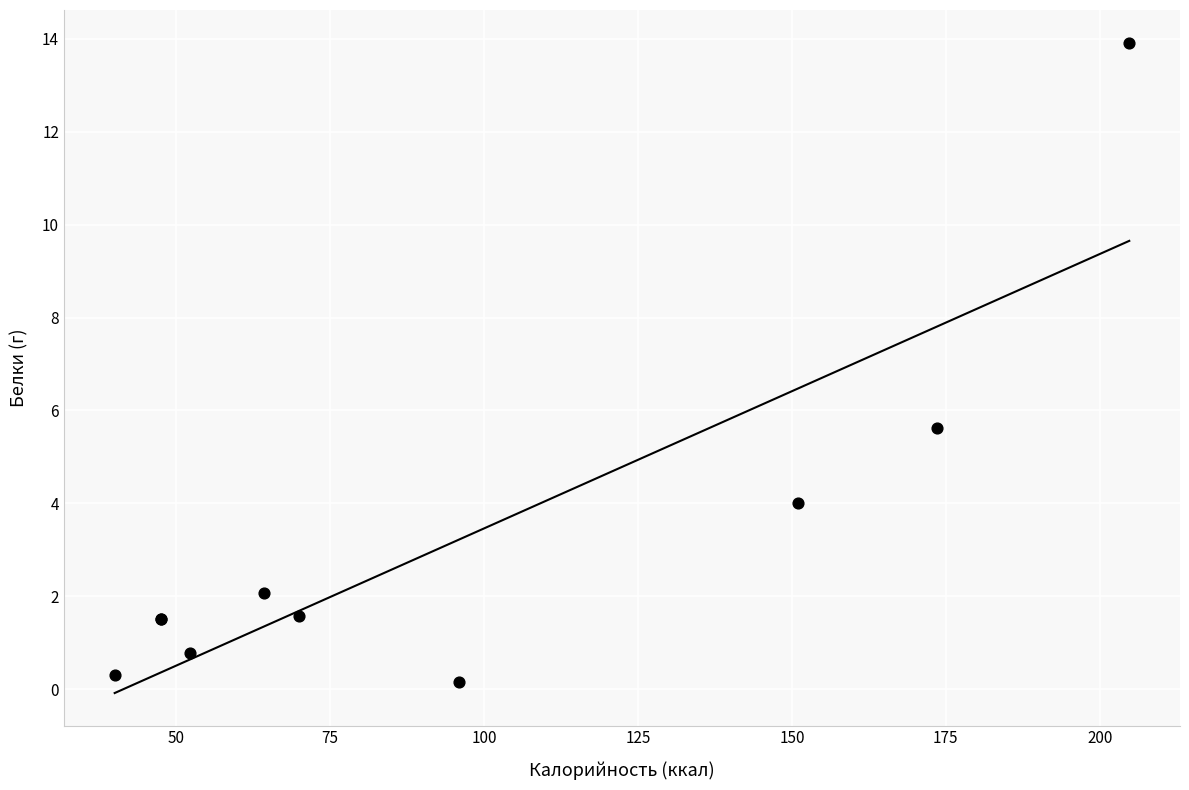

What Y value in the scatter plot is closest to 7?

5.6